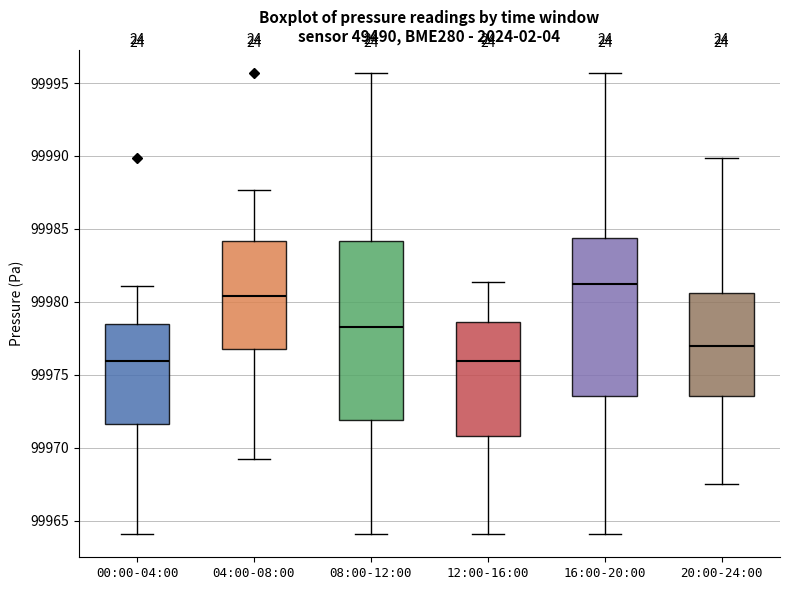

Where does the median line of the box for 12:00-16:00 sit on the y-axis? The values are not printed on the chart, so give them approximately, as read against the axis.

99976.0